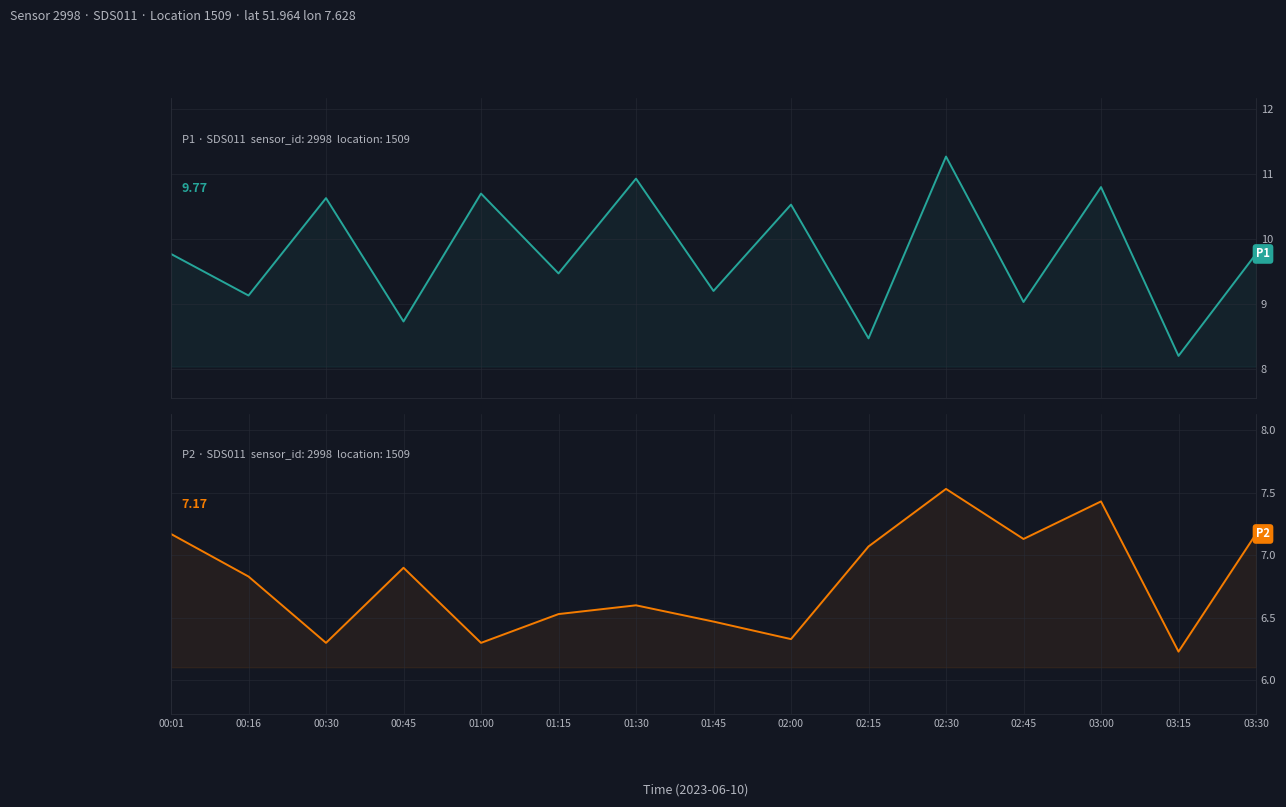

What position from the right is 03:15?

2